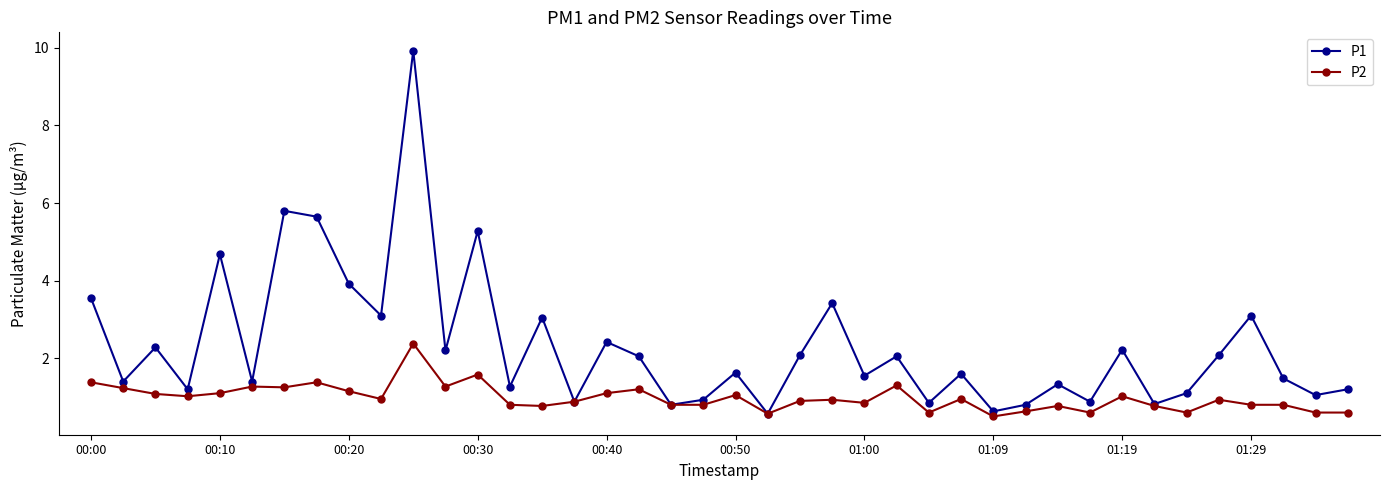

What are all the series names shown in the legend?

P1, P2